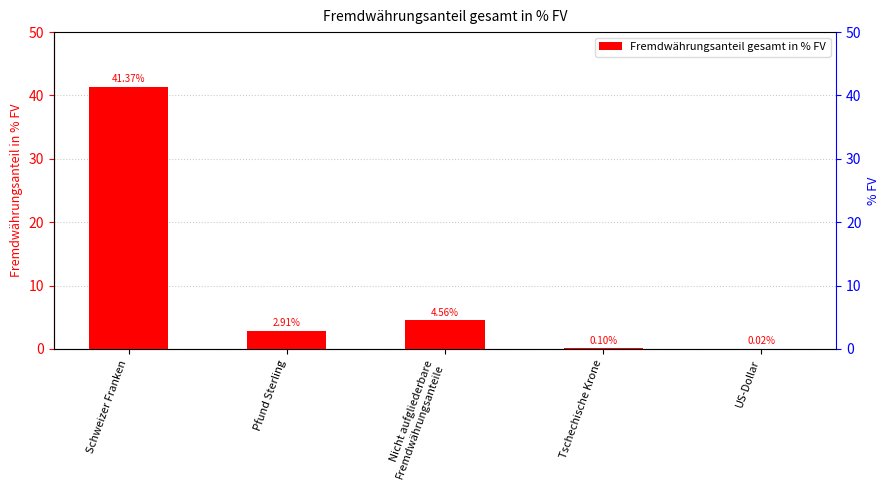

Rank the categories by value from highest to lowest.

Schweizer Franken, Nicht aufgliederbare
Fremdwährungsanteile, Pfund Sterling, Tschechische Krone, US-Dollar